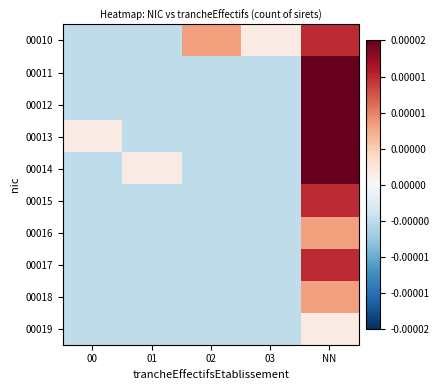

How many series are shown in this chart?

10